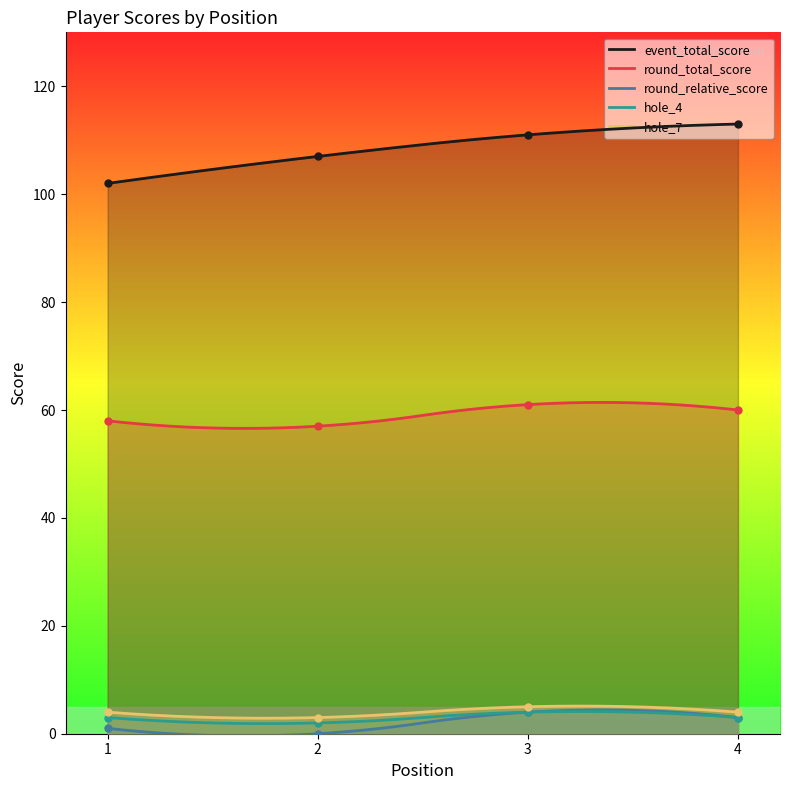

At how many categories does at least one series exceed 87?

4